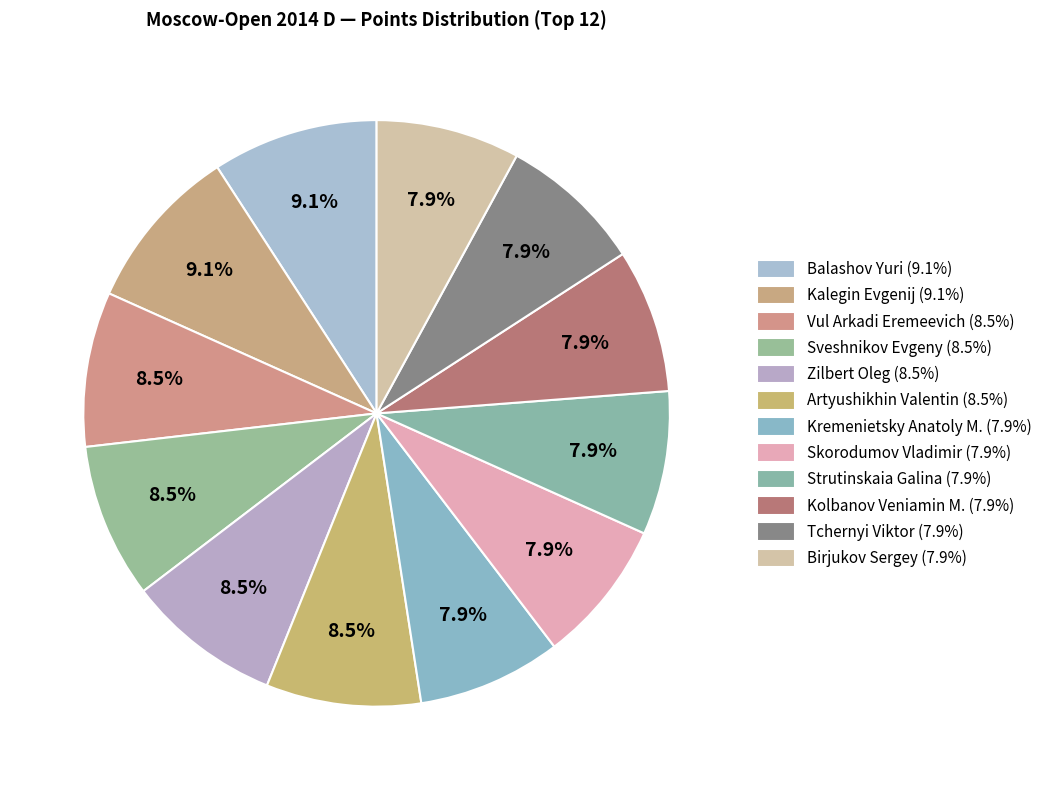

True or false: Sveshnikov Evgeny accounts for 9% of the total.

True